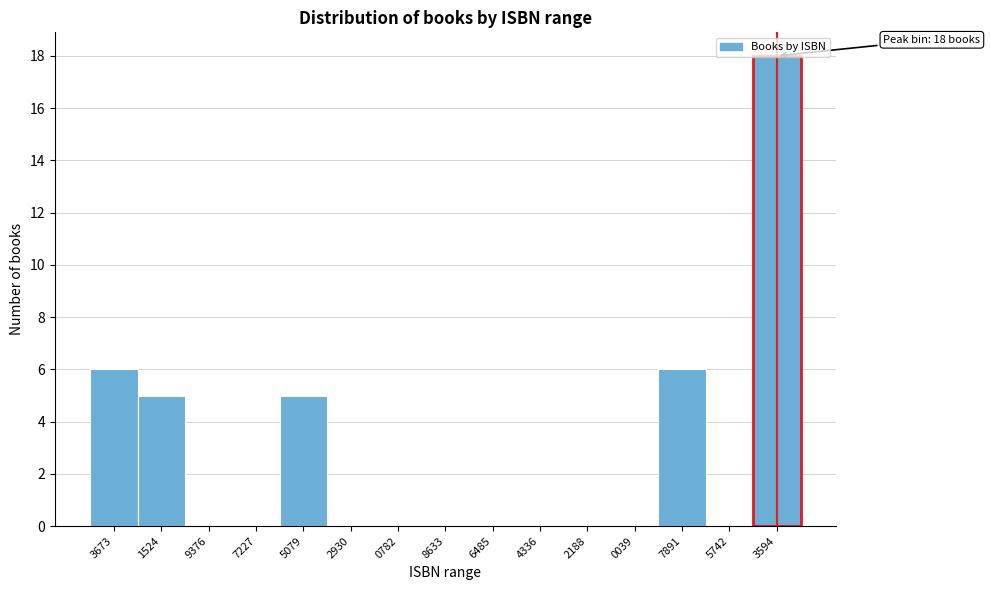

True or false: the data shows 12 at 7227.

False